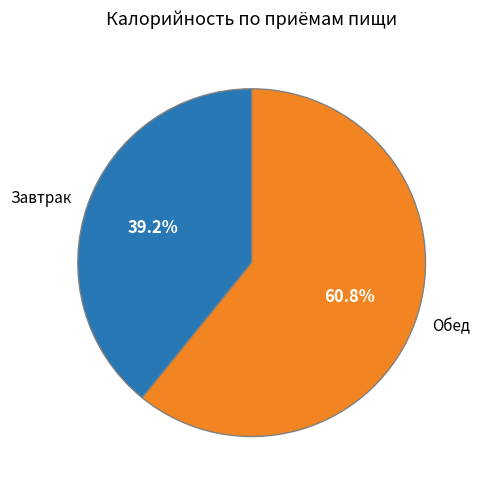

Is Завтрак the majority of the pie?

No